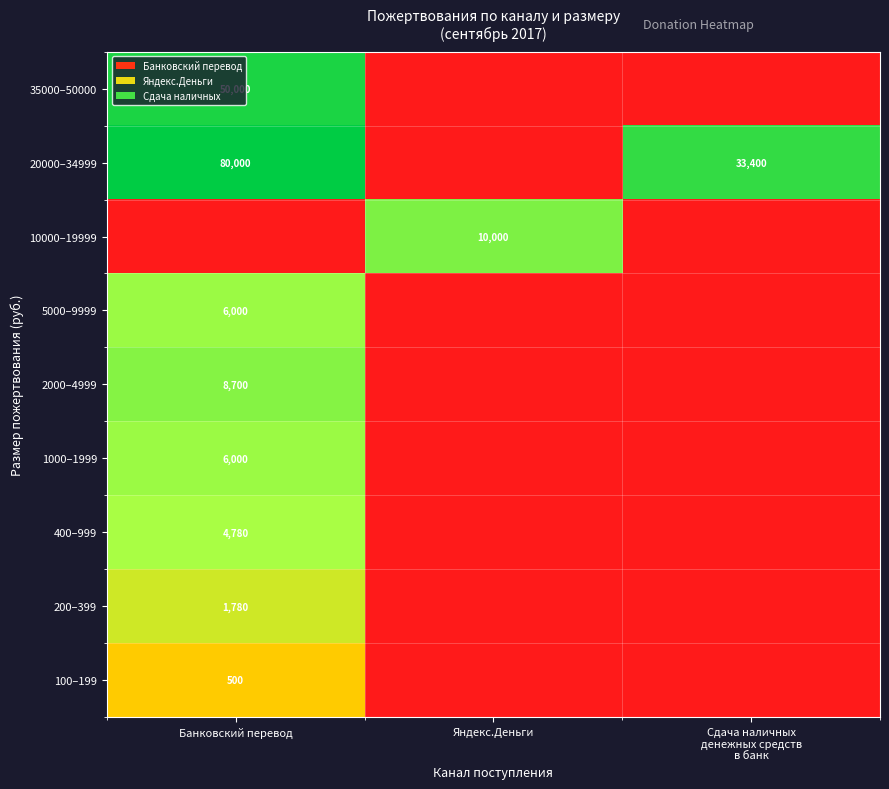

How many categories are shown in the chart?

3